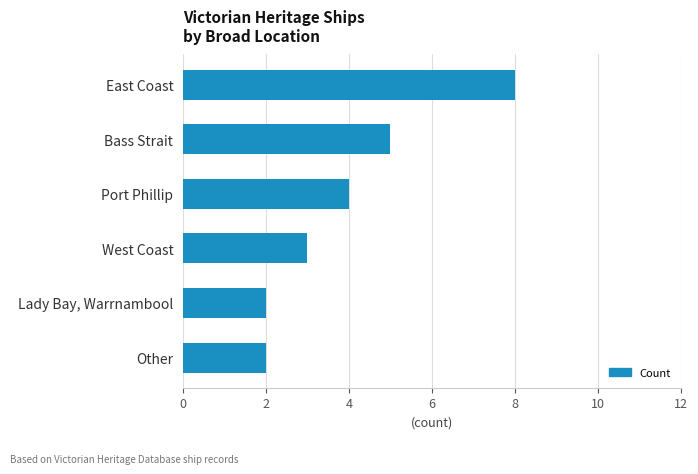

How many values are between 2 and 5?

5